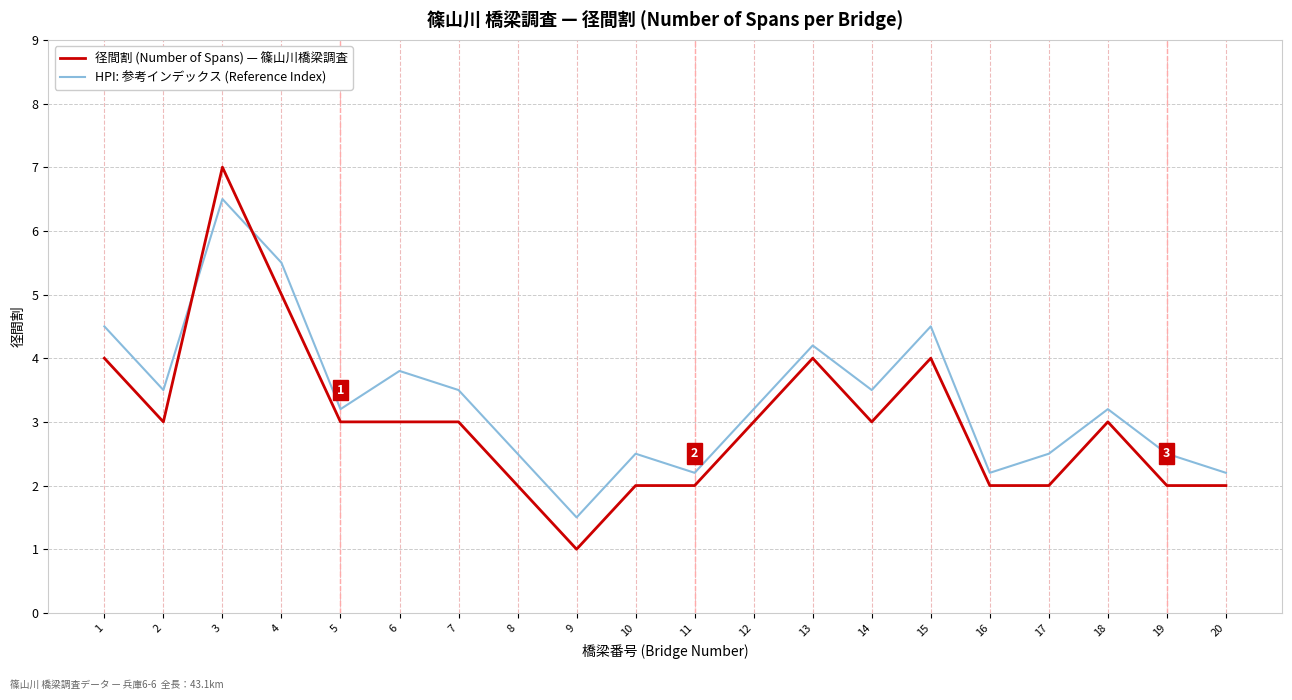

Between 4 and 6, which series saw the biggest shift?

径間割 (Number of Spans) — 篠山川橋梁調査